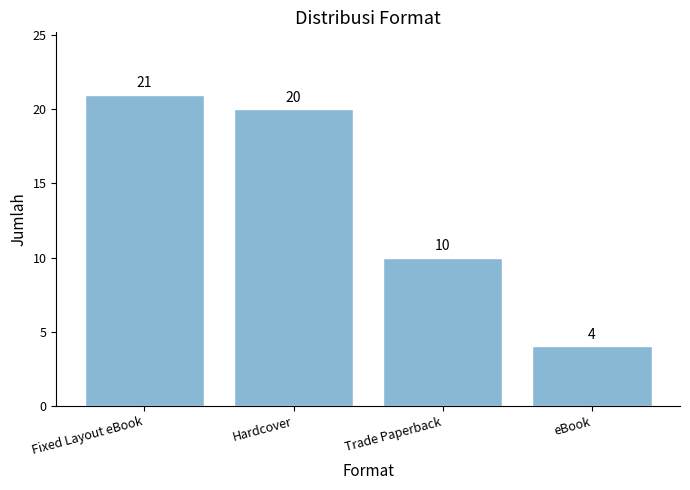

Between Trade Paperback and Fixed Layout eBook, which is larger?

Fixed Layout eBook